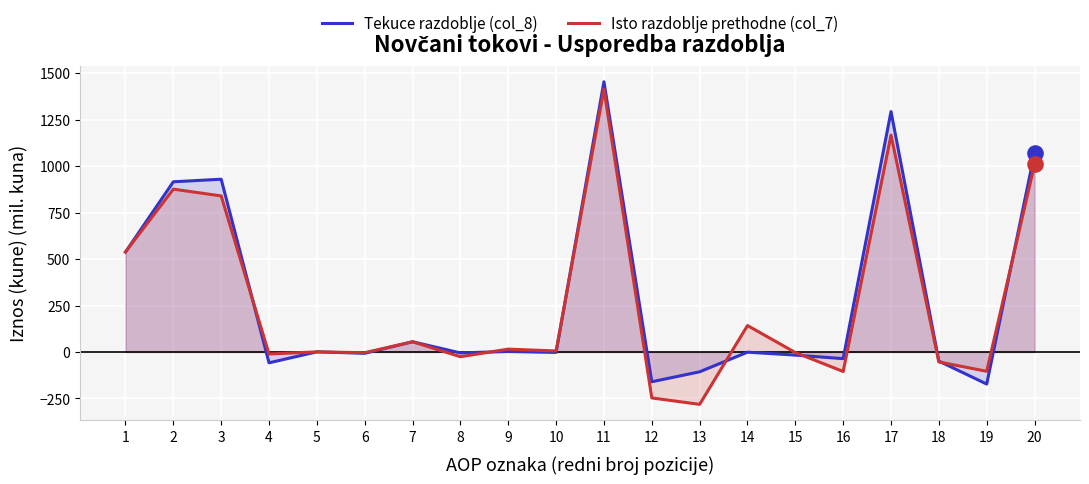

At how many categories does at least one series exceed 31?

8